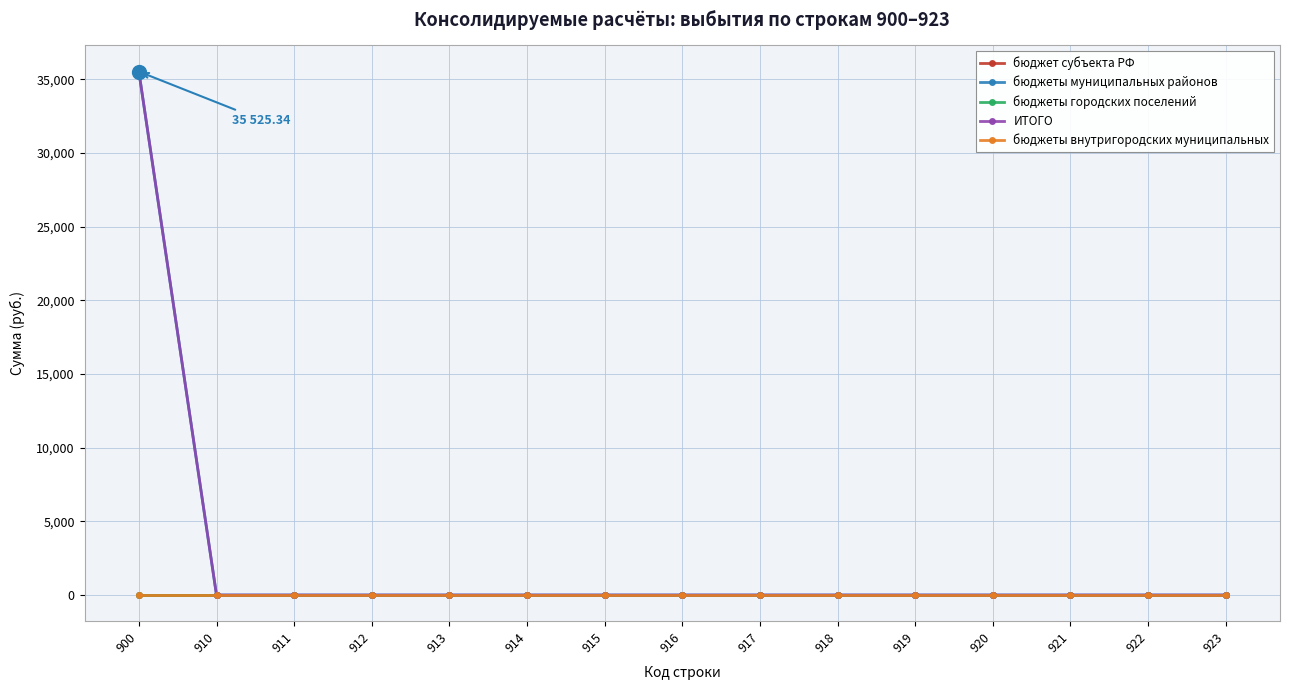

Between 912 and 916, which series saw the biggest shift?

бюджет субъекта РФ